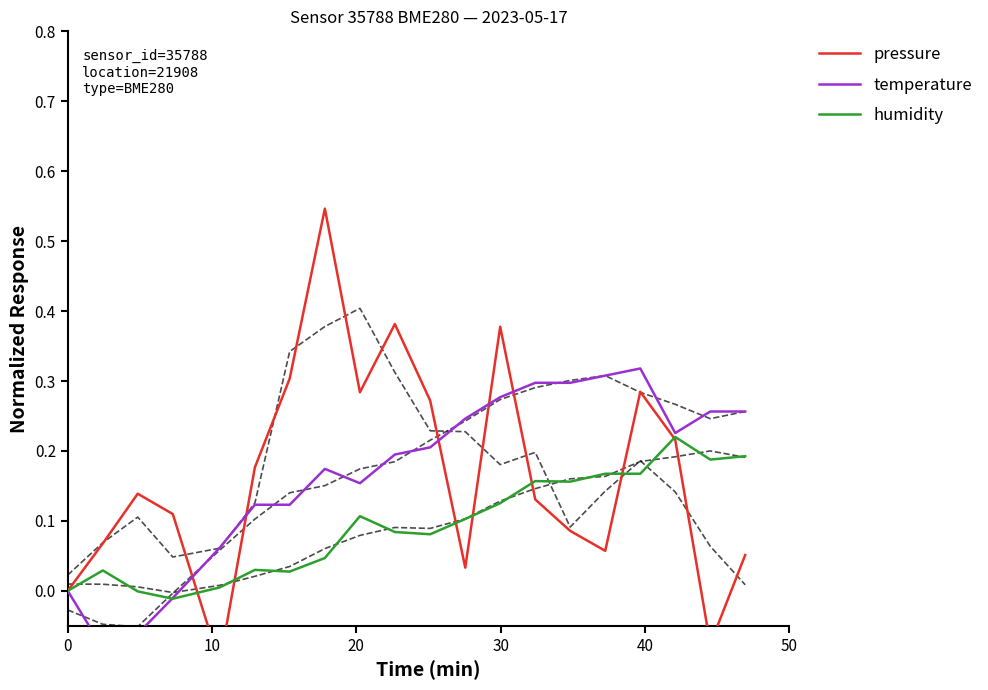

What is the sum of all pressure values?

3.3